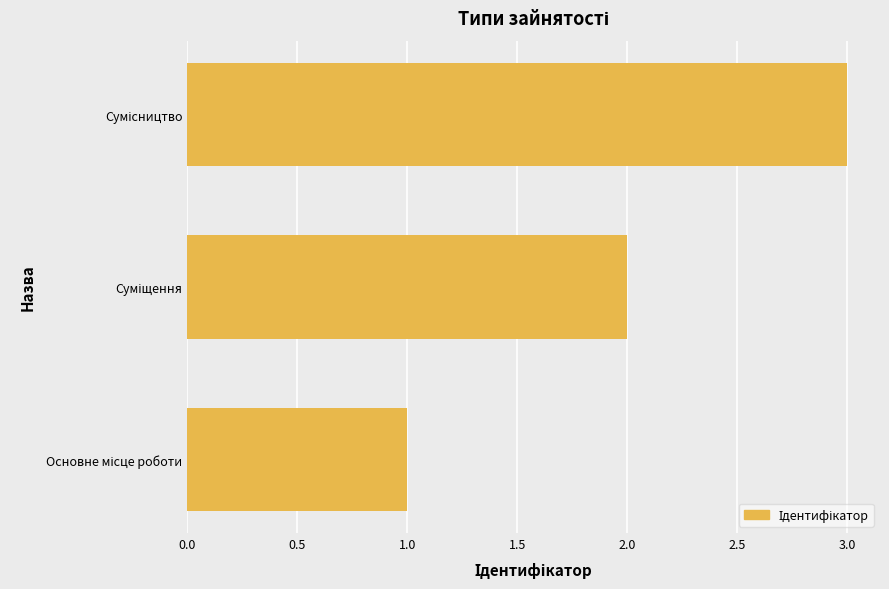

Does the chart contain any negative values?

No